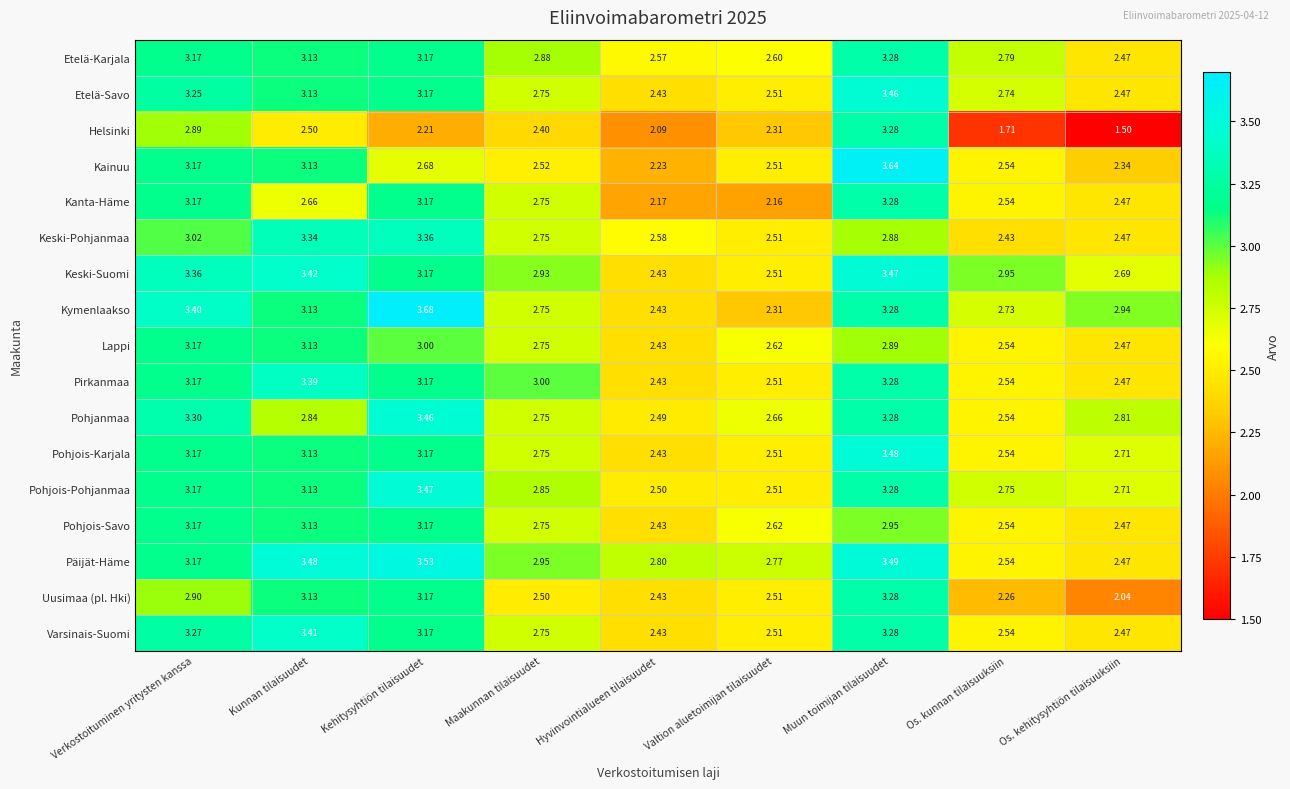

At which label does Pohjanmaa reach its peak?

Kehitysyhtiön tilaisuudet